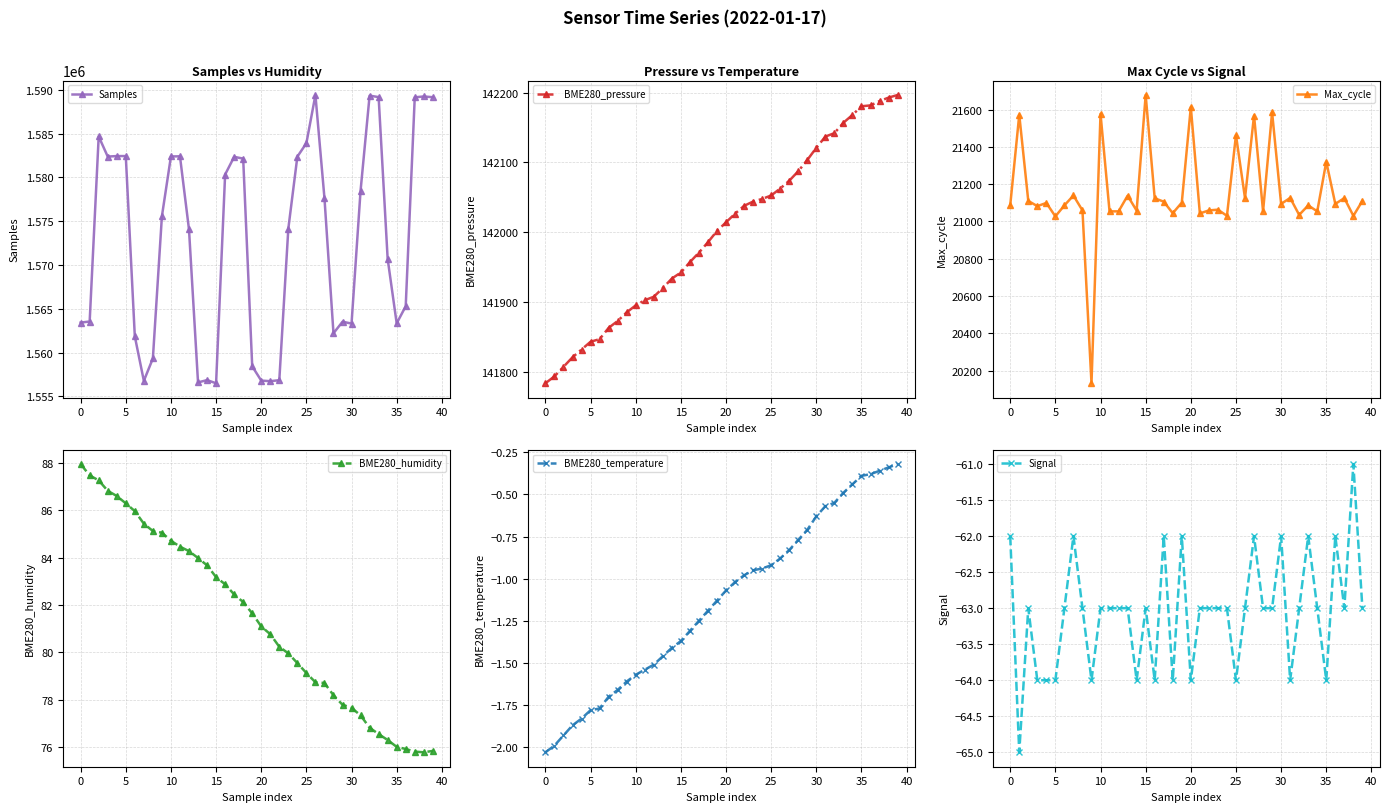

Which series has the largest total across all categories?

Samples